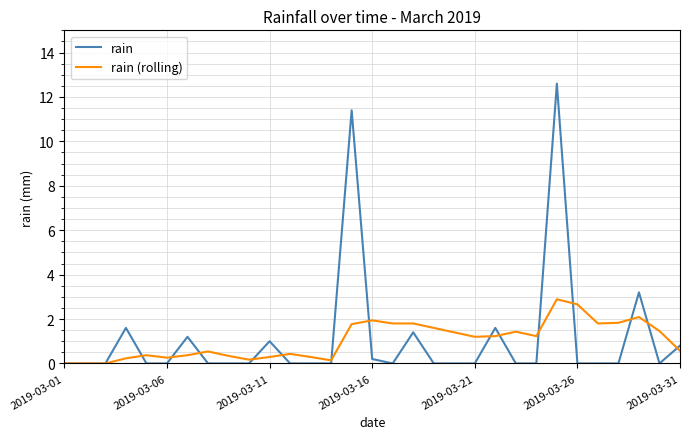

What is the maximum value shown in the chart?

12.6